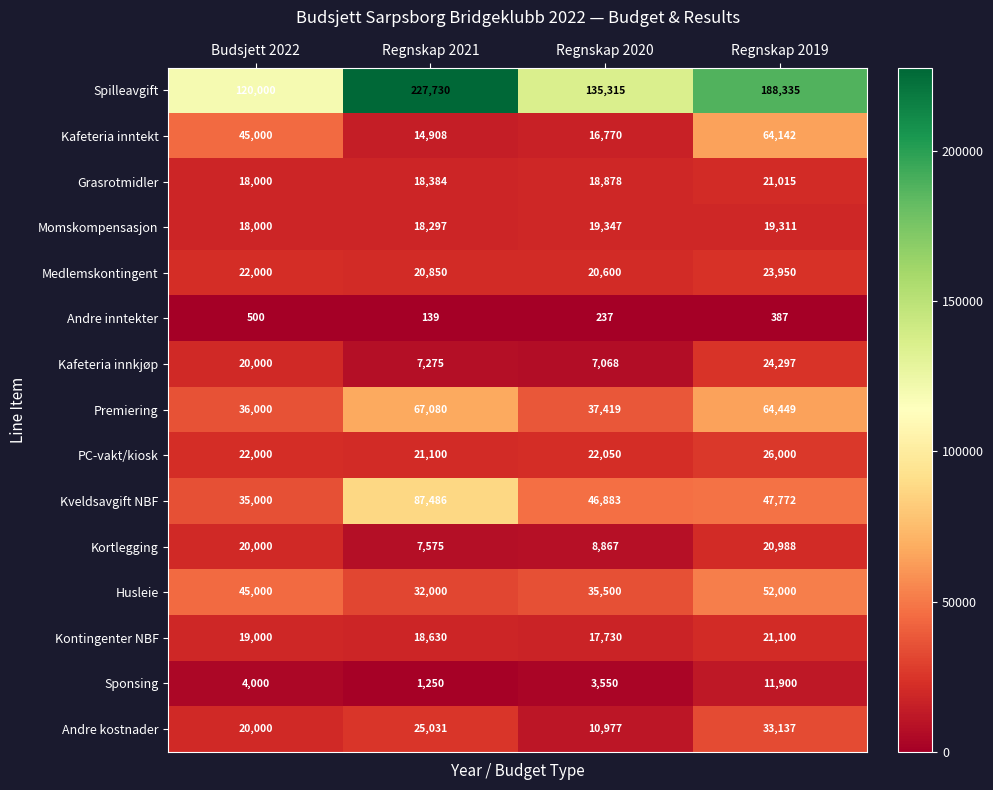

List the series in order of their peak value, highest first.

Spilleavgift, Kveldsavgift NBF, Premiering, Kafeteria inntekt, Husleie, Andre kostnader, PC-vakt/kiosk, Kafeteria innkjøp, Medlemskontingent, Kontingenter NBF, Grasrotmidler, Kortlegging, Momskompensasjon, Sponsing, Andre inntekter